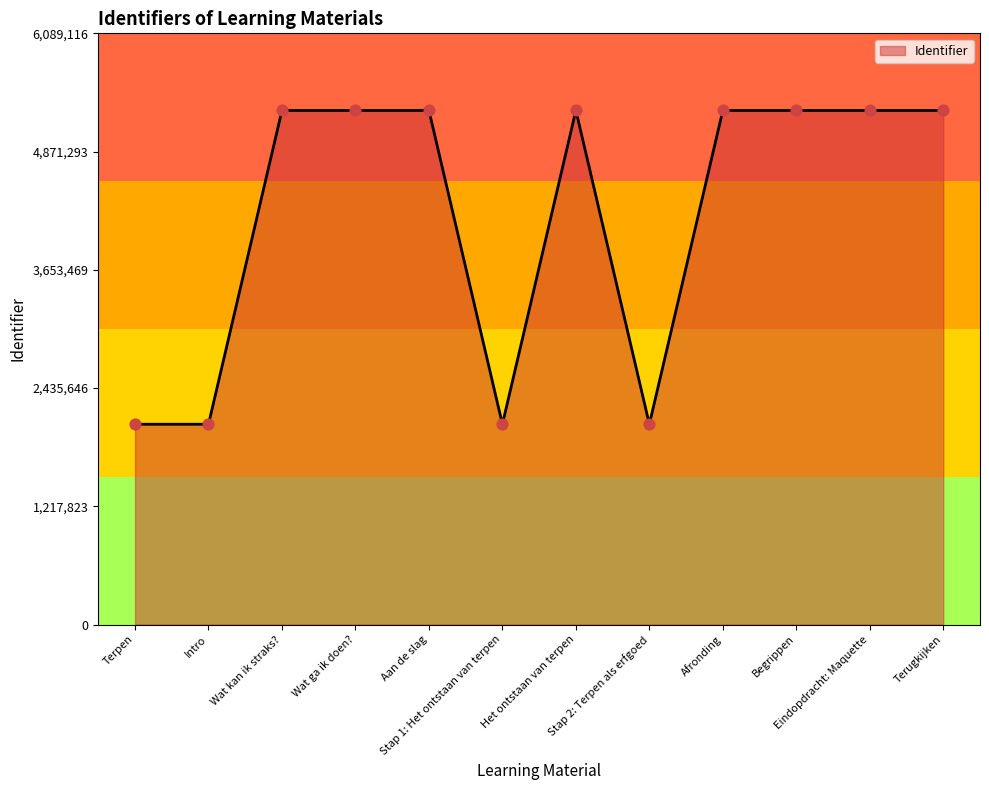

What is the greatest value displayed?

5294884